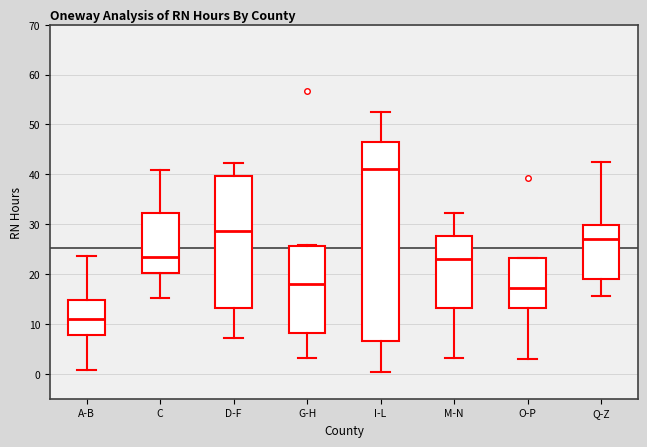

Reading left to right, read every box against the y-axis: the position of its median line, the range the box covers, and the ends of its whiskers. The values are not printed on the chart, so give them approximately, as read against the axis.

A-B: median 11, box 8 to 15, whiskers 1 to 24
C: median 23, box 20 to 32, whiskers 15 to 41
D-F: median 29, box 13 to 40, whiskers 7 to 42
G-H: median 18, box 8 to 26, whiskers 3 to 26
I-L: median 41, box 7 to 47, whiskers 0 to 52
M-N: median 23, box 13 to 28, whiskers 3 to 32
O-P: median 17, box 13 to 23, whiskers 3 to 23
Q-Z: median 27, box 19 to 30, whiskers 16 to 43